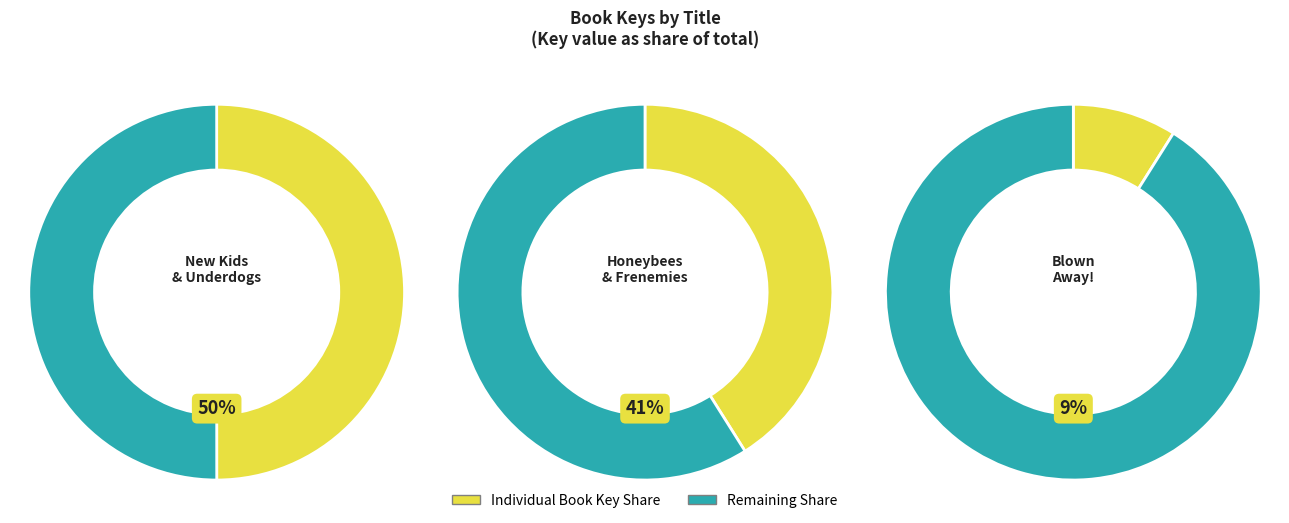

Between New Kids and Underdogs and Blown Away!, which is larger?

New Kids and Underdogs